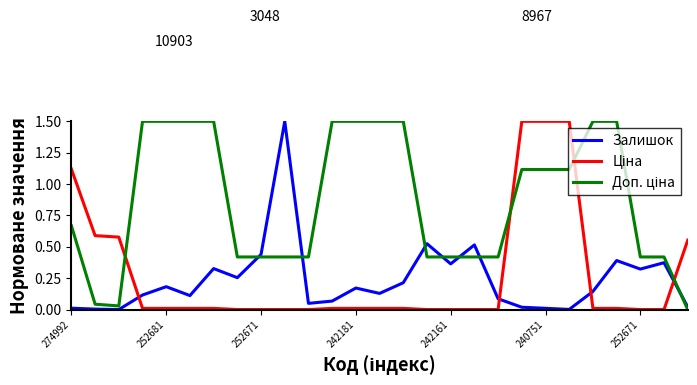

What is the maximum value shown in the chart?

1.5